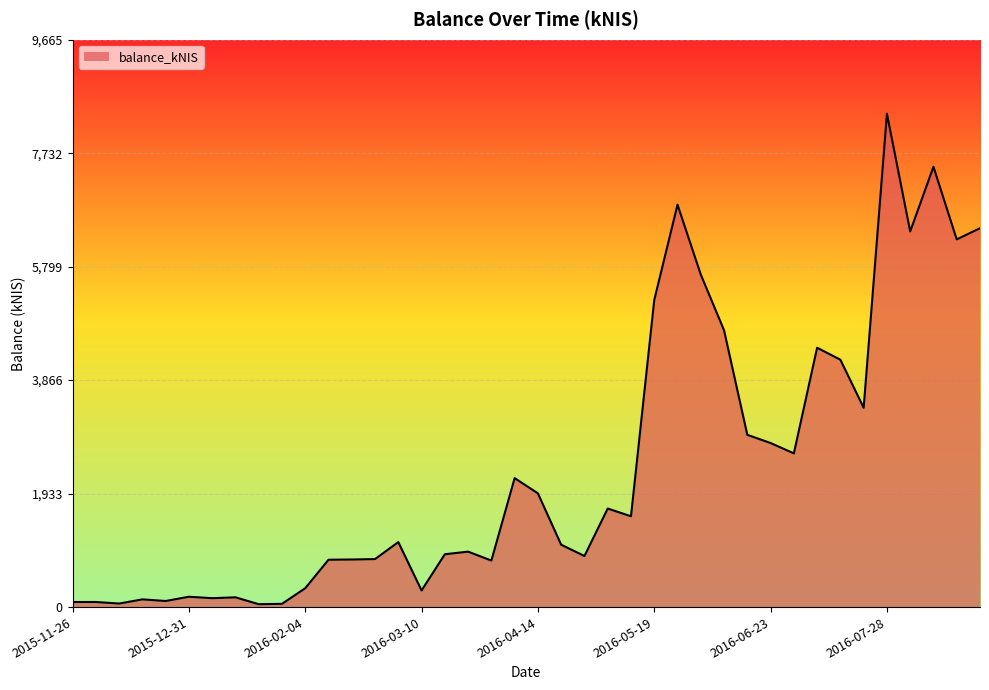

How many lines are shown in the chart?

1